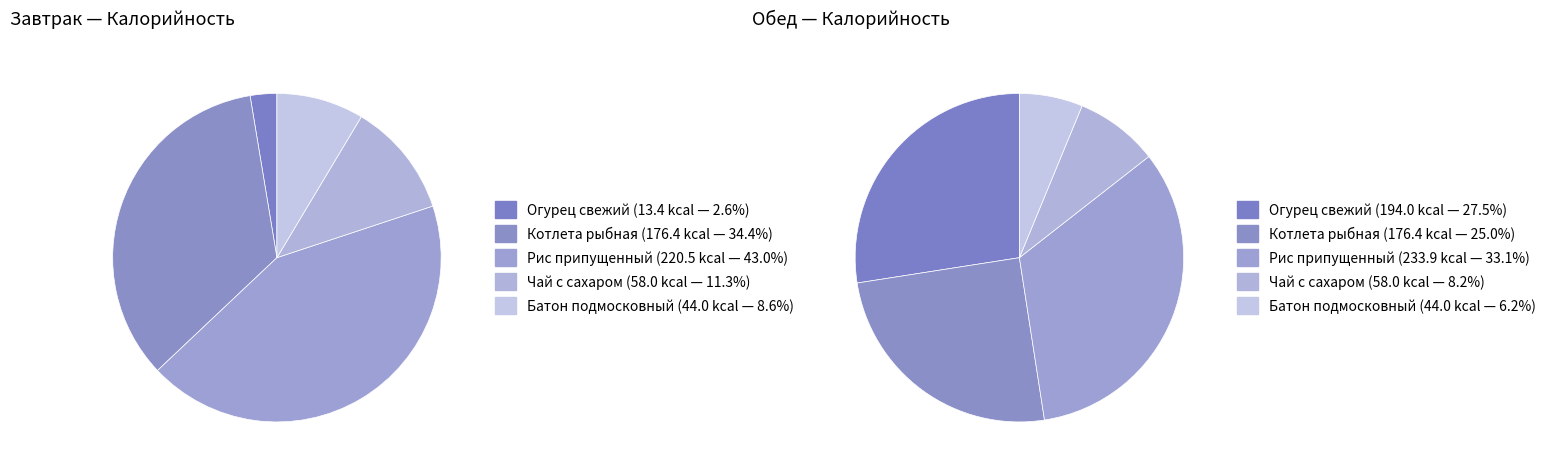

To the nearest percent, what percentage of the pie is Огурец свежий?

3%